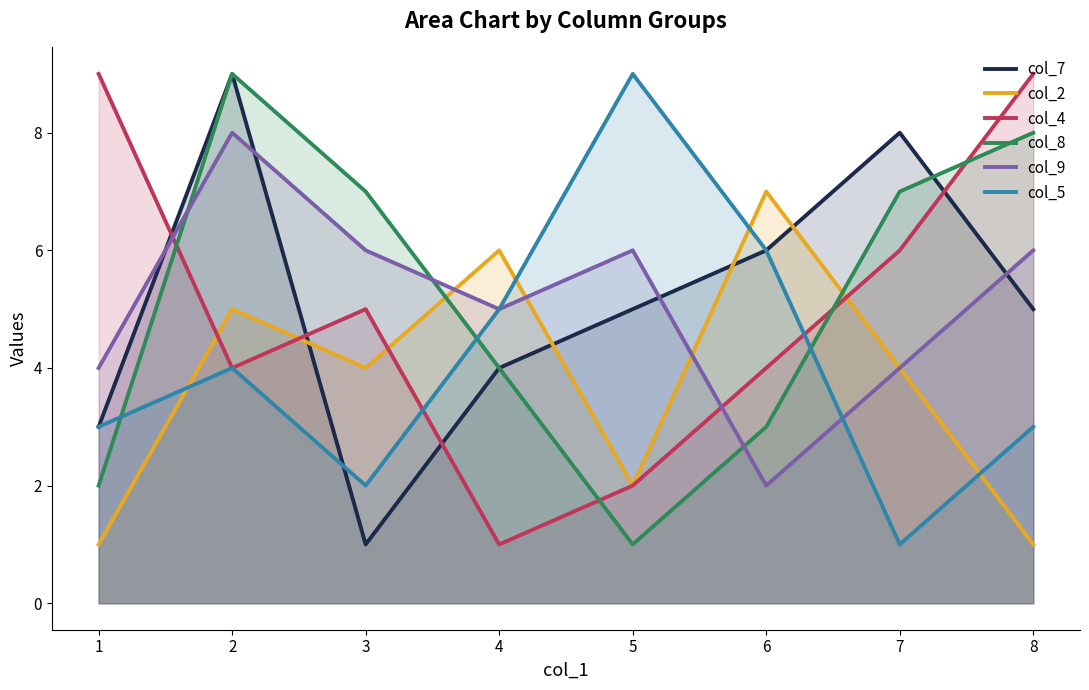

At which category does col_8 reach its first local peak?

2